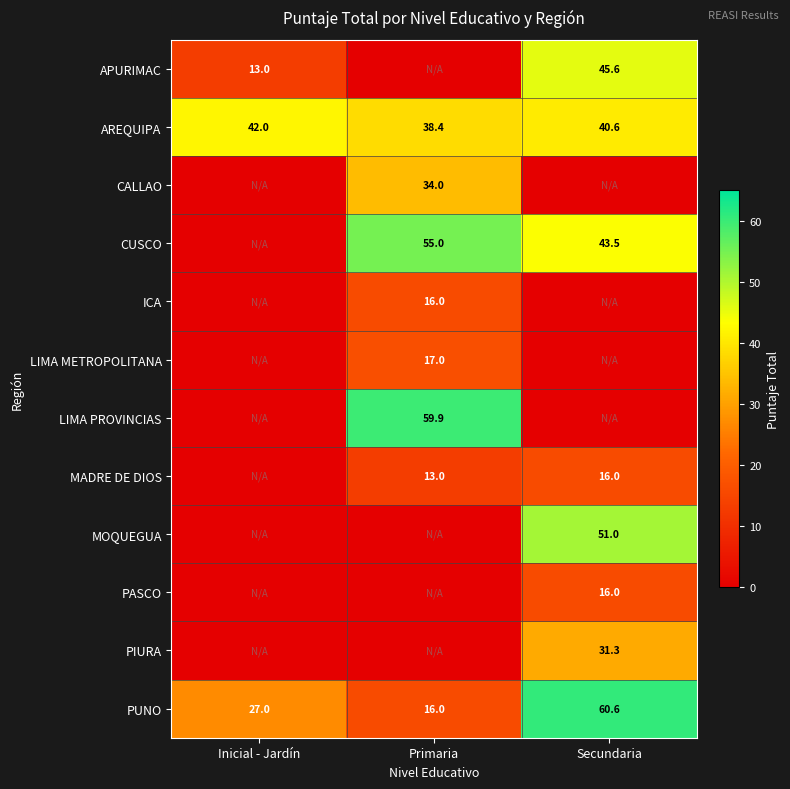

The value of PASCO at Secundaria is 16.0. True or false?

True